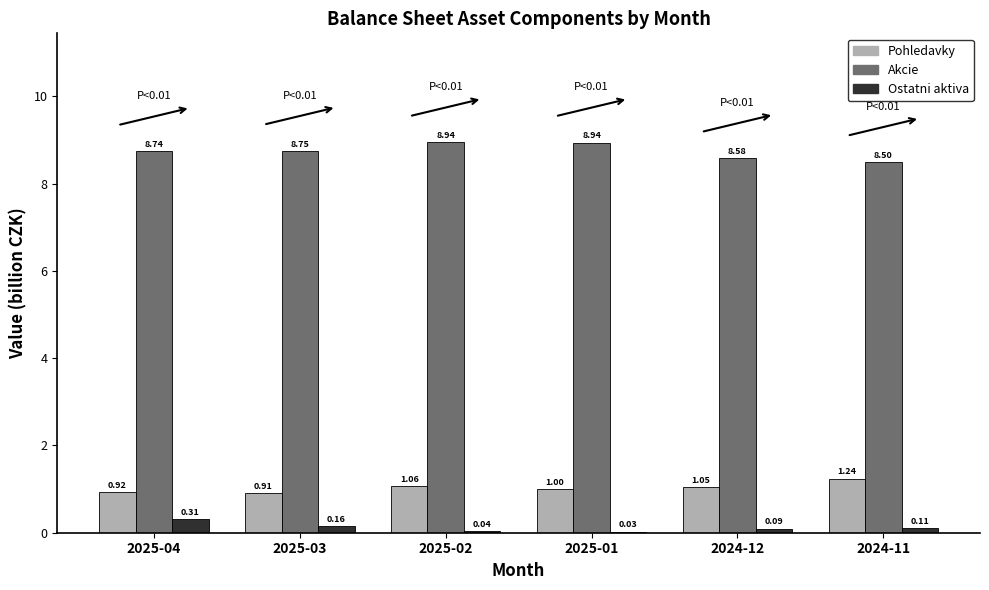

What is the maximum value shown in the chart?

8.9